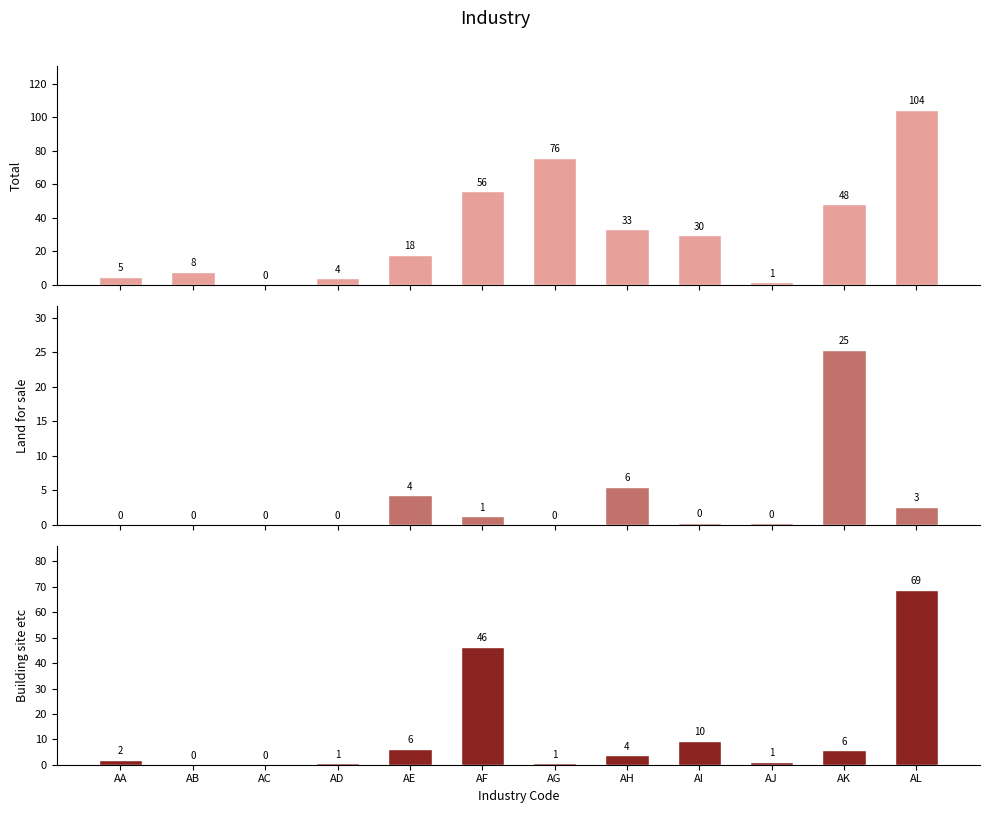

What is the difference between the second highest and second lowest values in the Total series?

74166000